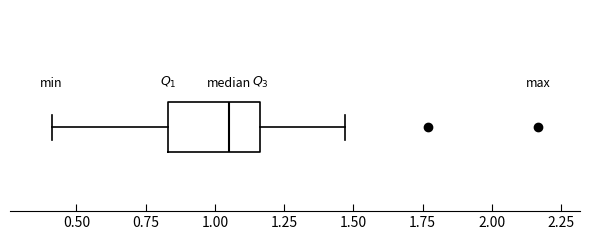

Read this box plot against the x-axis: the position of the median line, the range covered by the box, and the ends of both whiskers. The values are not printed on the chart, so give them approximately, as read against the axis.

median 1.05, box 0.85 to 1.15, whiskers 0.40 to 1.45